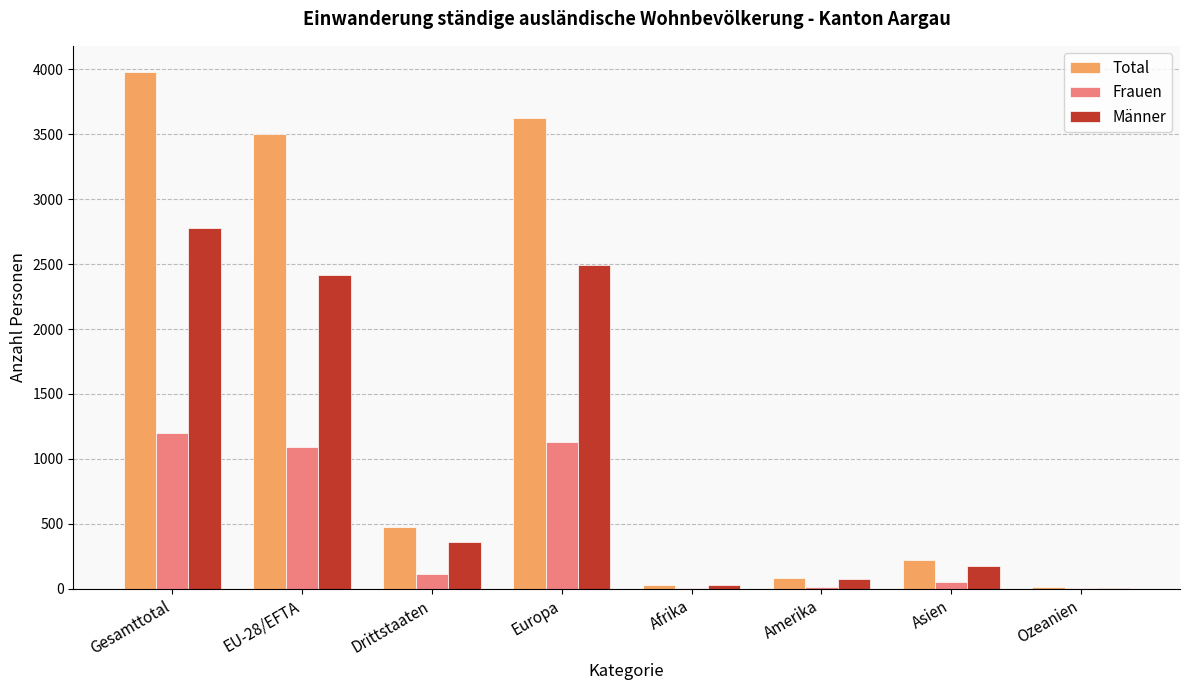

Between Europa and Asien, which series saw the biggest shift?

Total